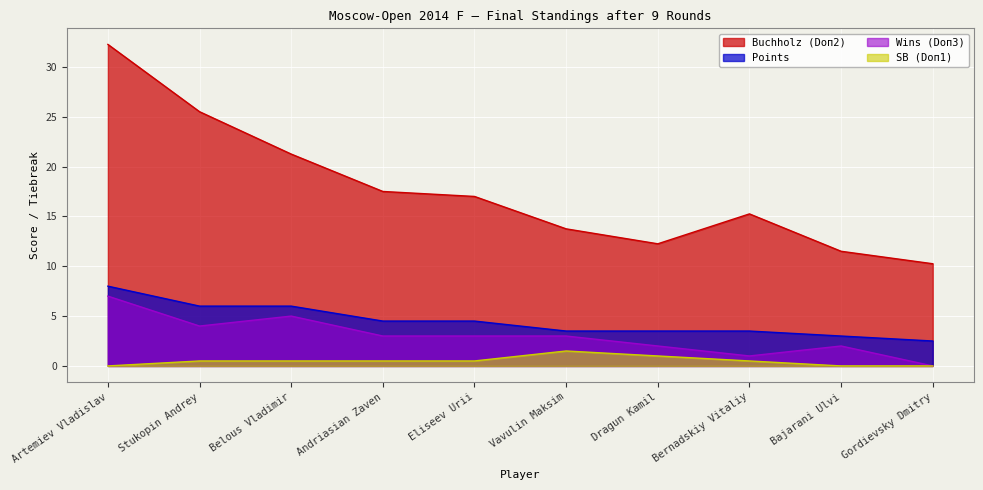

Reading right to left, transcribe all the data shown in this chart.

Points: Gordievsky Dmitry=2.5	Bajarani Ulvi=3.0	Bernadskiy Vitaliy=3.5	Dragun Kamil=3.5	Vavulin Maksim=3.5	Eliseev Urii=4.5	Andriasian Zaven=4.5	Belous Vladimir=6.0	Stukopin Andrey=6.0	Artemiev Vladislav=8.0
Buchholz (Doп2): Gordievsky Dmitry=10.2	Bajarani Ulvi=11.5	Bernadskiy Vitaliy=15.2	Dragun Kamil=12.2	Vavulin Maksim=13.8	Eliseev Urii=17.0	Andriasian Zaven=17.5	Belous Vladimir=21.2	Stukopin Andrey=25.5	Artemiev Vladislav=32.2
Wins (Doп3): Gordievsky Dmitry=0.0	Bajarani Ulvi=2.0	Bernadskiy Vitaliy=1.0	Dragun Kamil=2.0	Vavulin Maksim=3.0	Eliseev Urii=3.0	Andriasian Zaven=3.0	Belous Vladimir=5.0	Stukopin Andrey=4.0	Artemiev Vladislav=7.0
SB (Doп1): Gordievsky Dmitry=0.0	Bajarani Ulvi=0.0	Bernadskiy Vitaliy=0.5	Dragun Kamil=1.0	Vavulin Maksim=1.5	Eliseev Urii=0.5	Andriasian Zaven=0.5	Belous Vladimir=0.5	Stukopin Andrey=0.5	Artemiev Vladislav=0.0